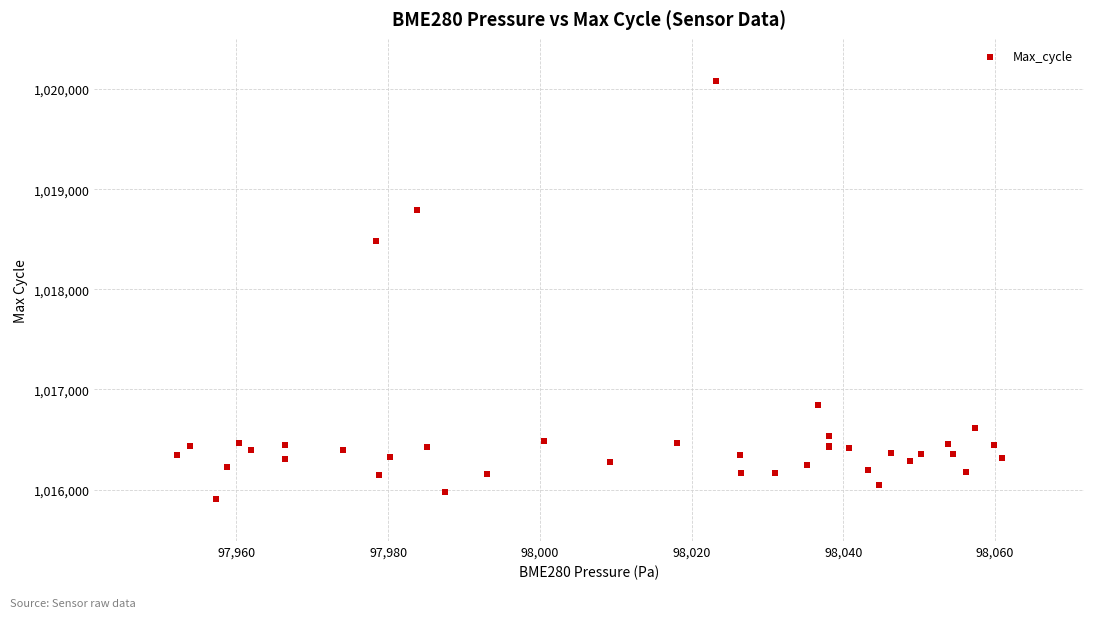

What Y value in the scatter plot is closest to 1017994?

1018479